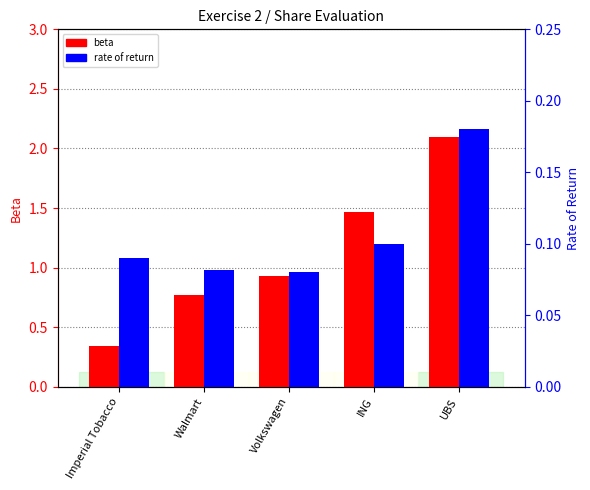

At which category is the sum across all series the highest?

UBS